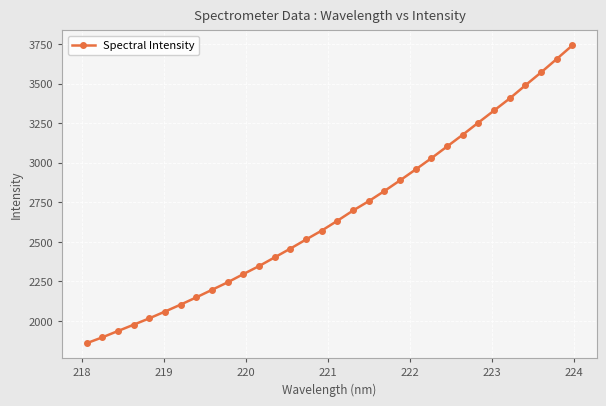

What is the maximum value shown in the chart?

3741.2